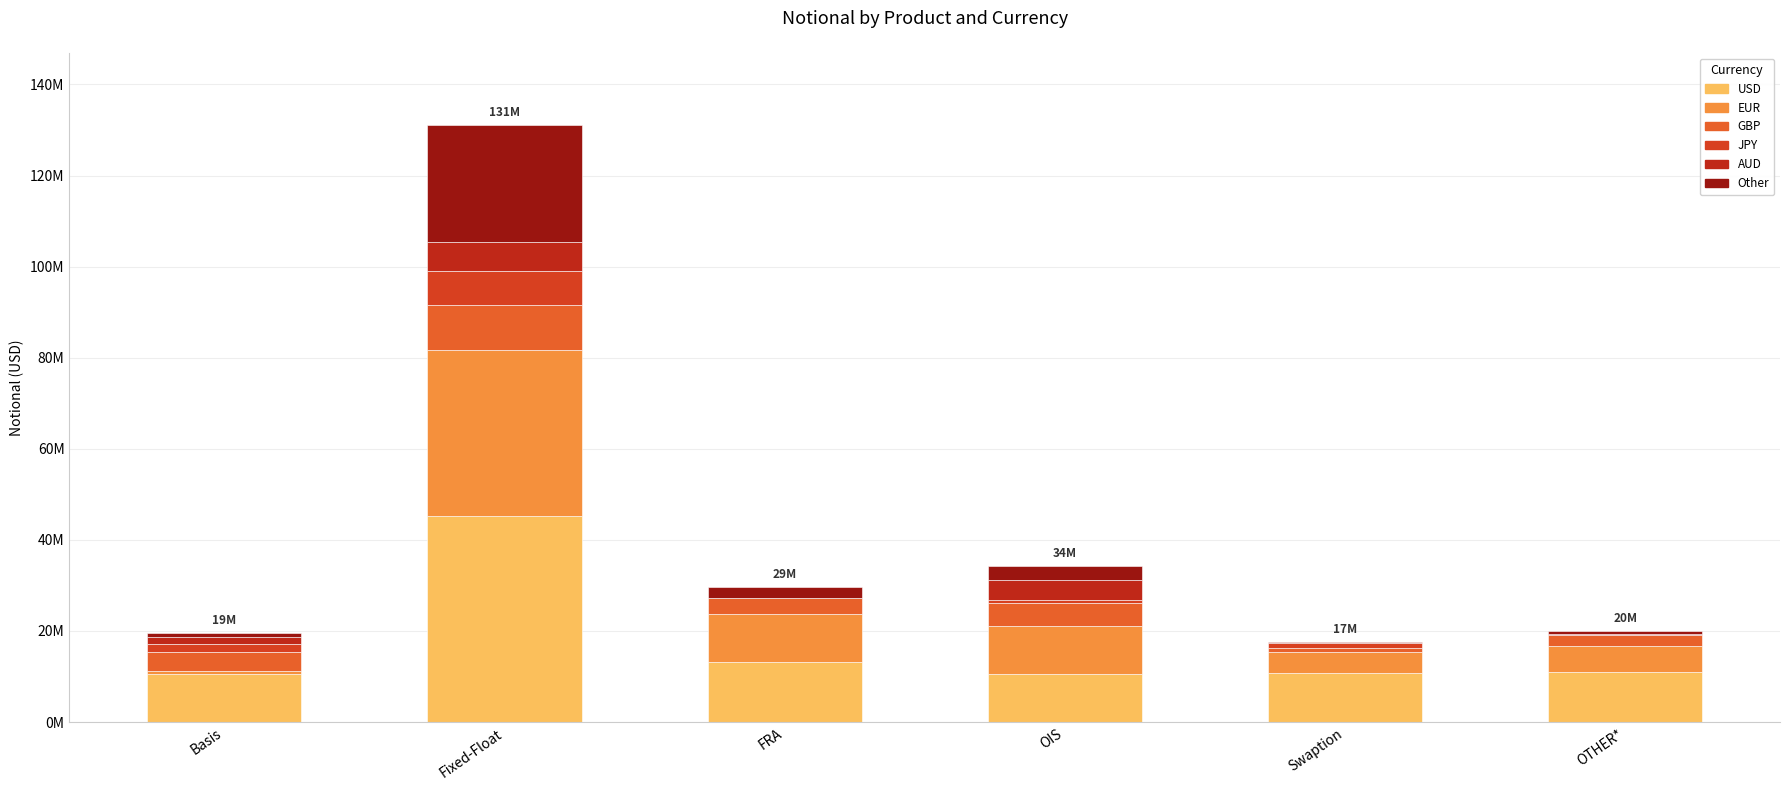

Does the chart contain stacked bars?

Yes